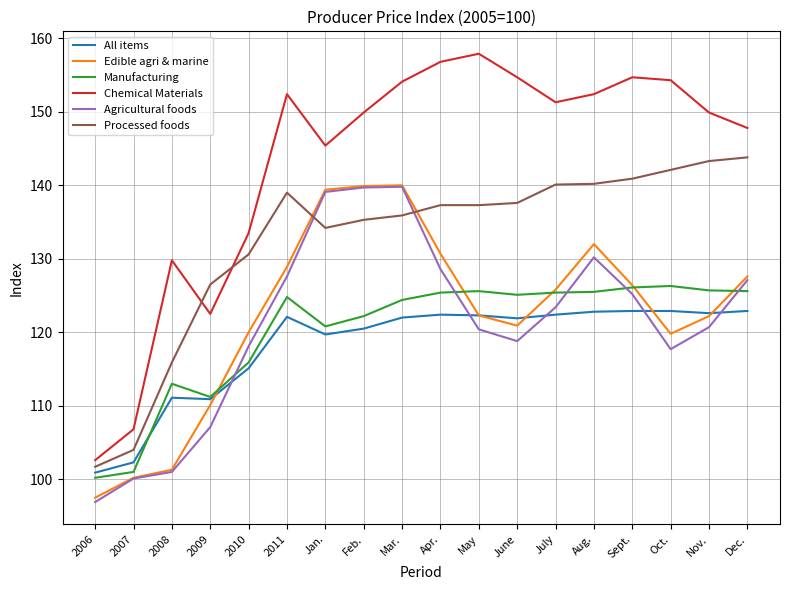

What is the spread (max minus min) of values at 2008?

28.8